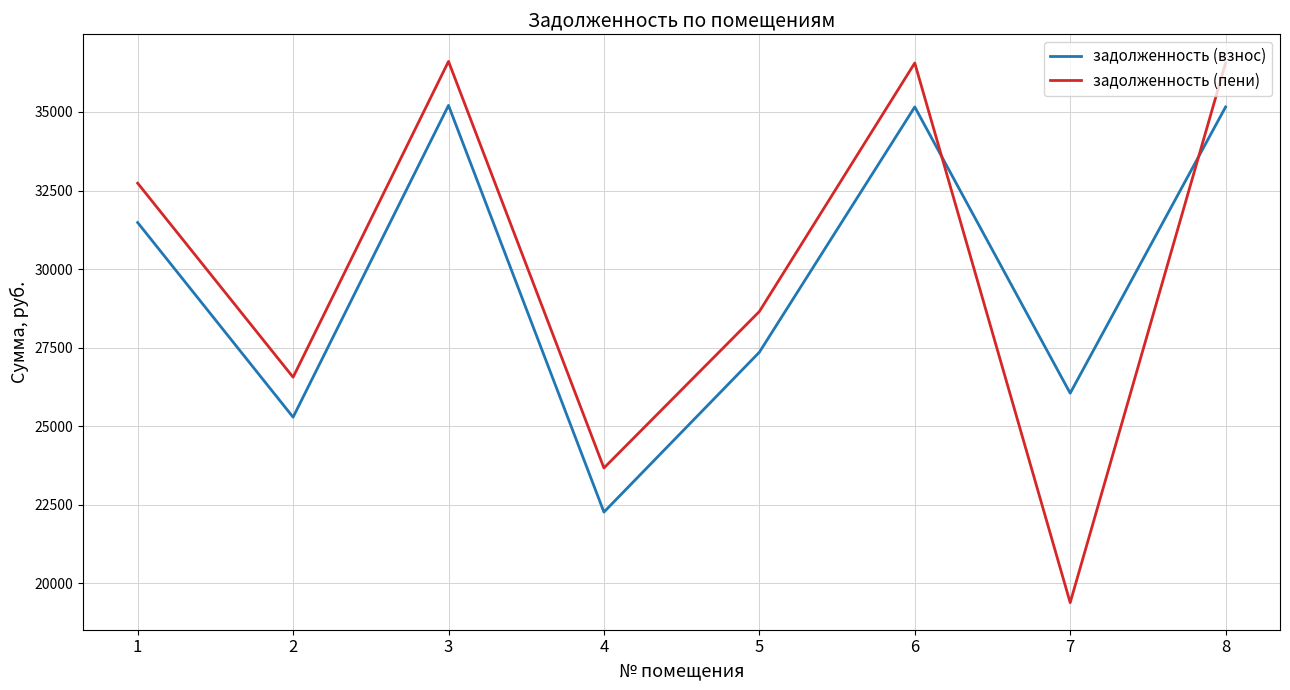

What is the total value across all series at 5?

56008.2